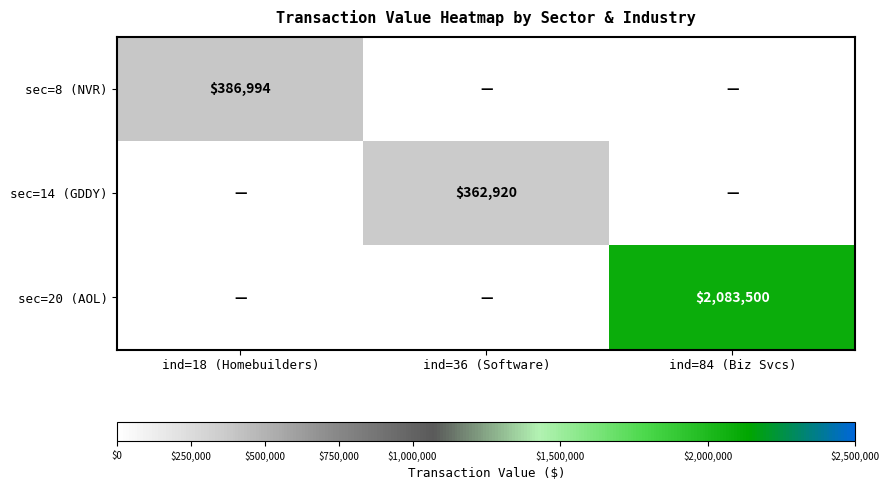

True or false: sec=20 (AOL) has a value of 2083500 at ind=84 (Biz Svcs).

True